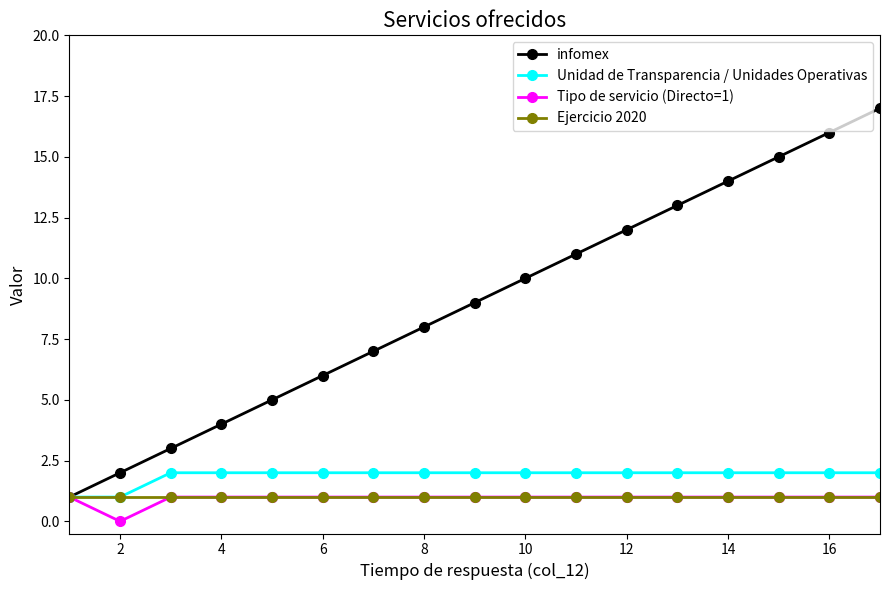

Which series has the widest spread of values?

infomex